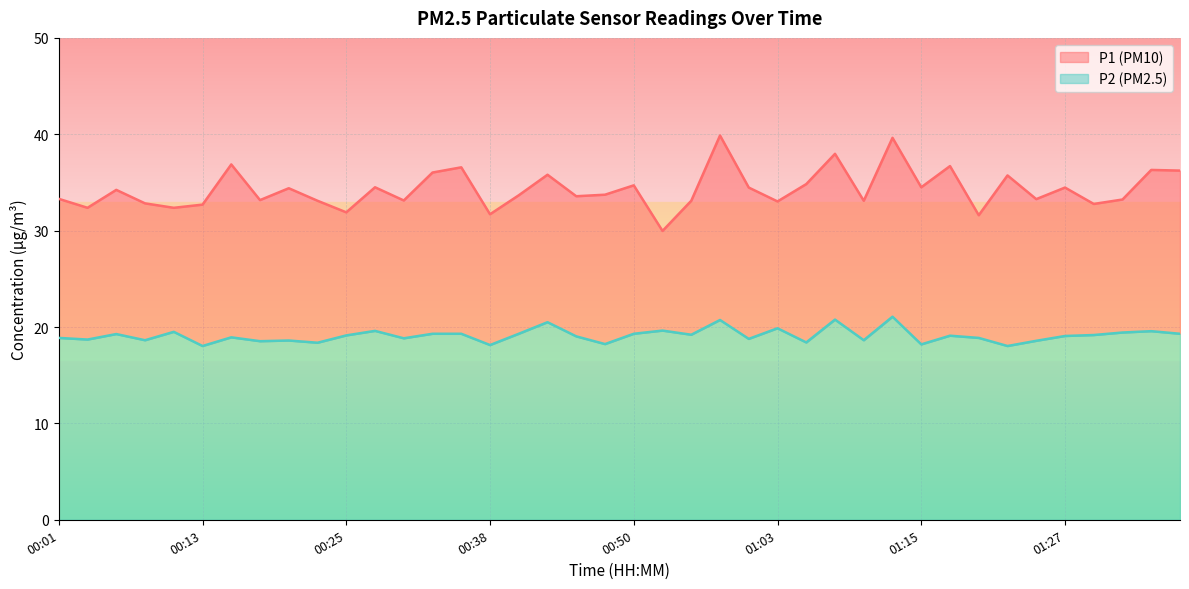

Where is P2 nearest to the value 19?

00:45